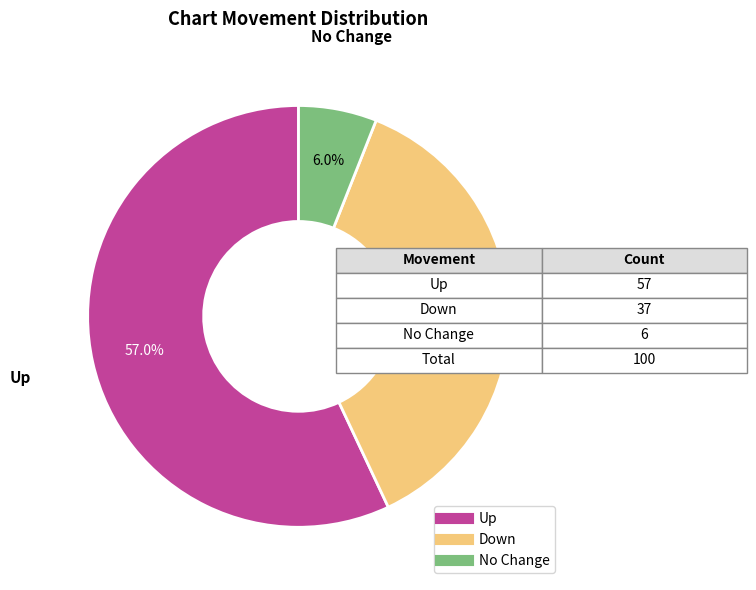

Is there any slice that represents more than half of the pie?

Yes